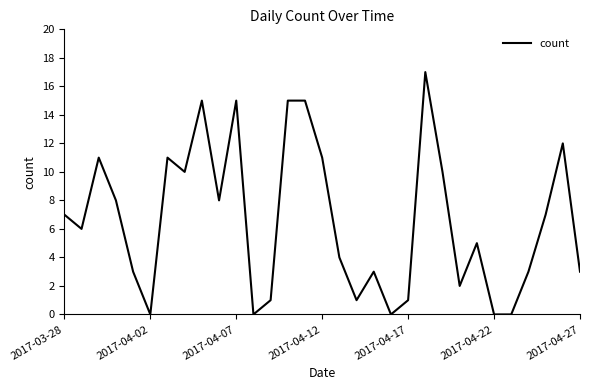

Reading left to right, what are all the values shown in this chart?

7	6	11	8	3	0	11	10	15	8	15	0	1	15	15	11	4	1	3	0	1	17	10	2	5	0	0	3	7	12	3